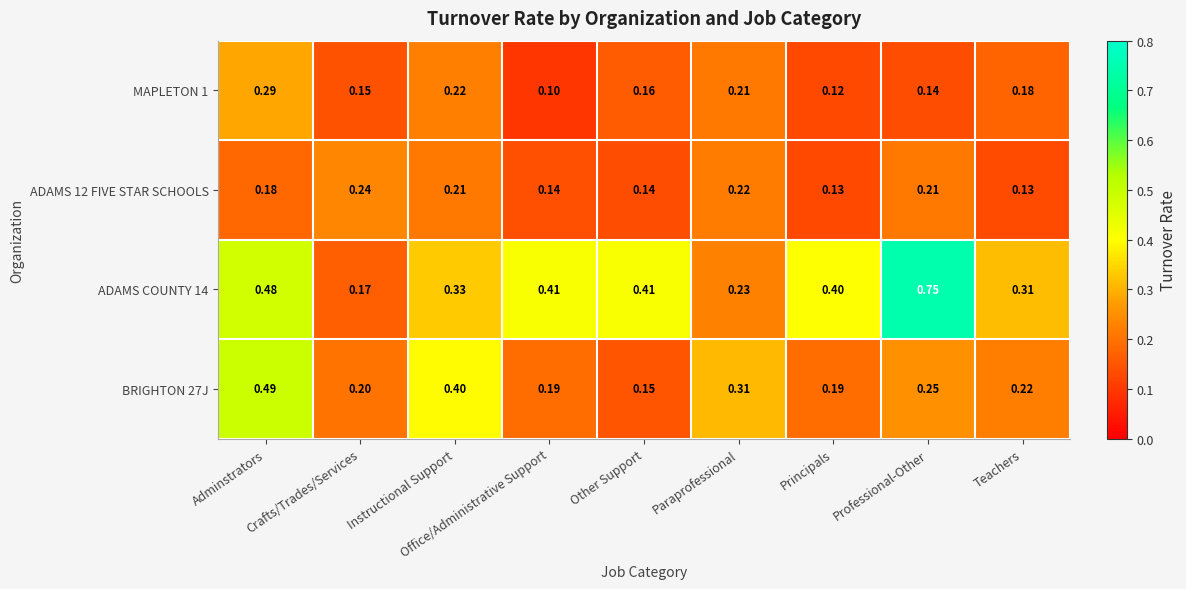

Where is ADAMS COUNTY 14 nearest to the value 0?

Crafts/Trades/Services